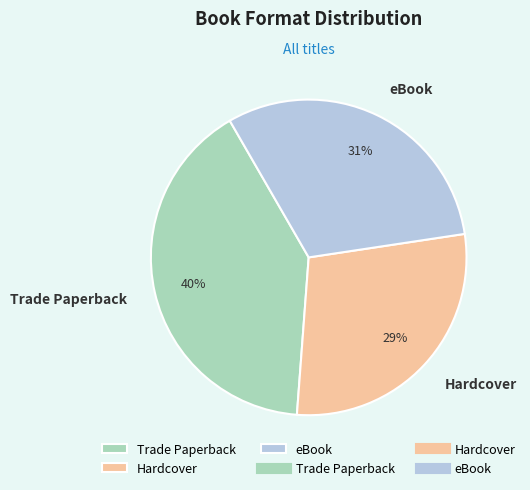

To the nearest percent, what is the average slice percentage?

33%